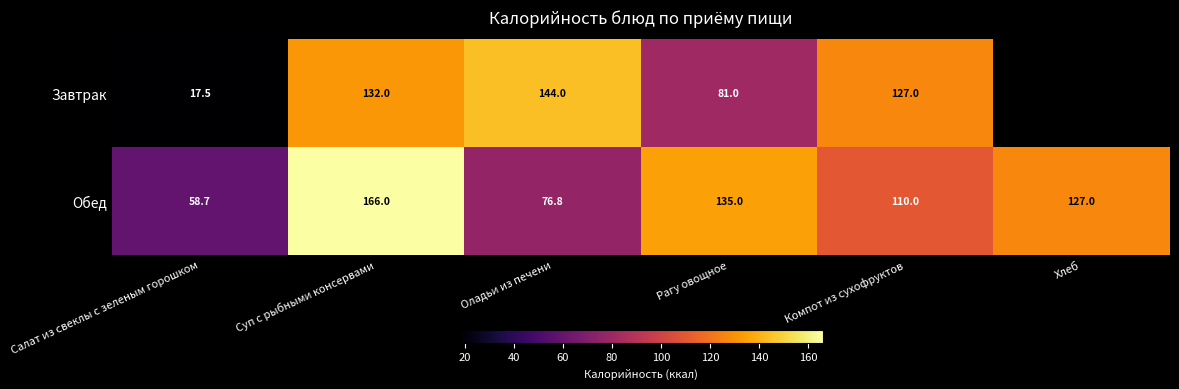

The Обед series shows 127.0 at Хлеб. True or false?

True